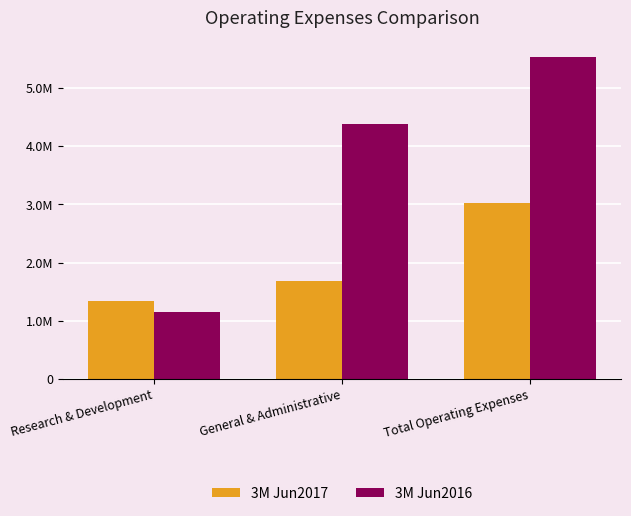

At how many categories does at least one series exceed 2435015?

2